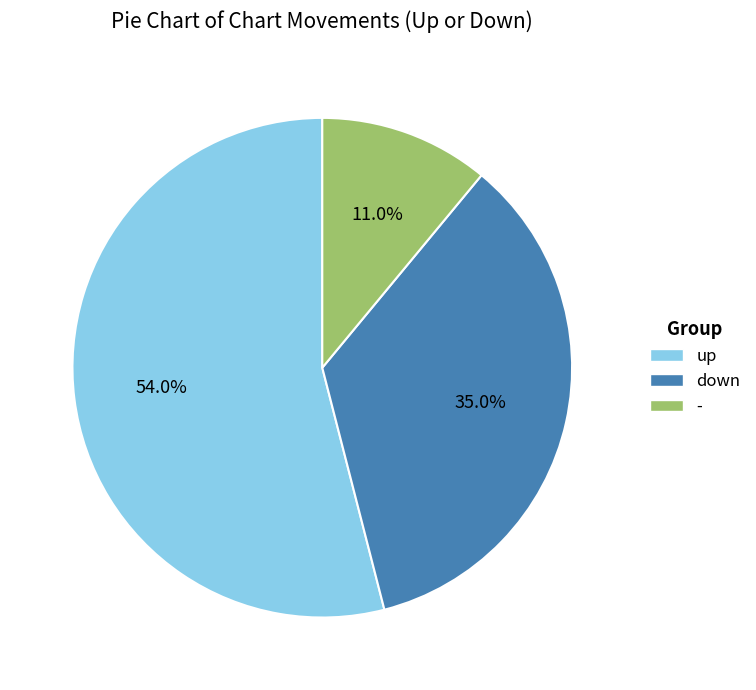

Does down account for over 50% of the chart?

No